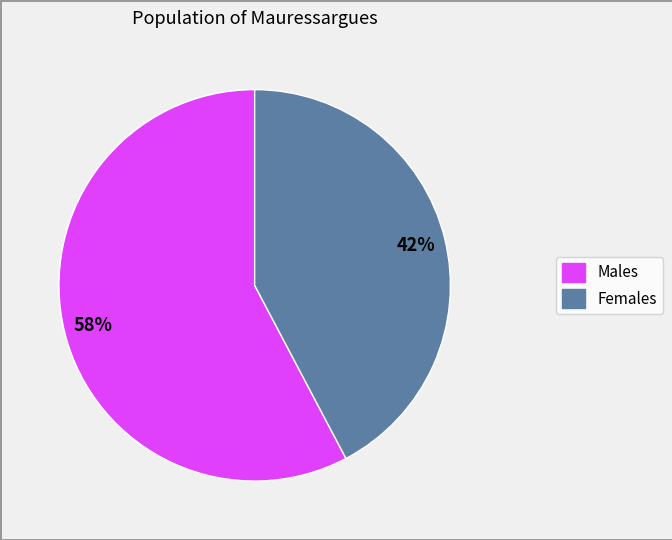

To the nearest percent, what is the average slice percentage?

50%